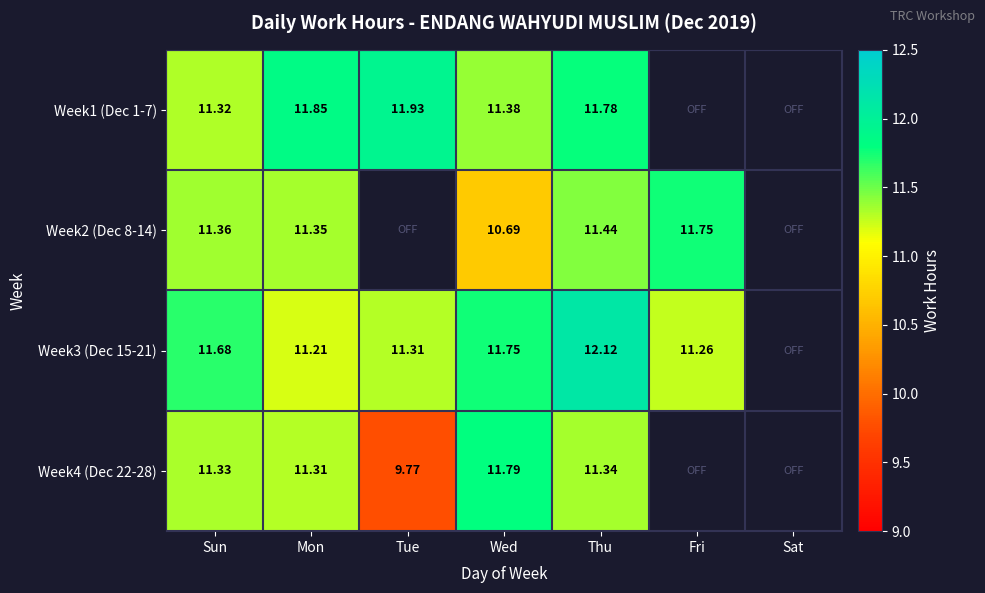

Is it true that Week3 (Dec 15-21) equals 4.5 at Fri?

False